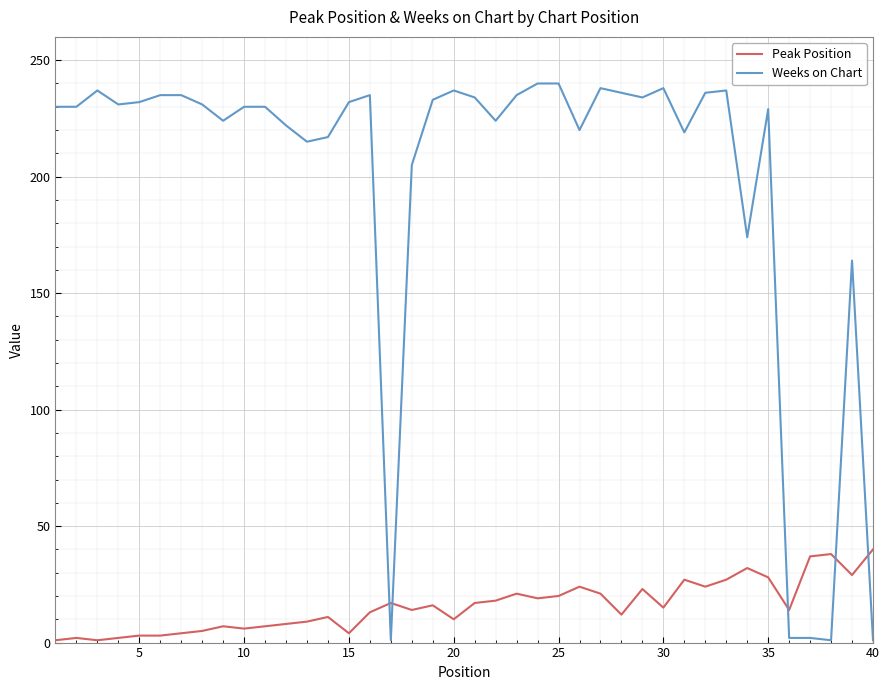

Which series has the largest total across all categories?

Weeks on Chart